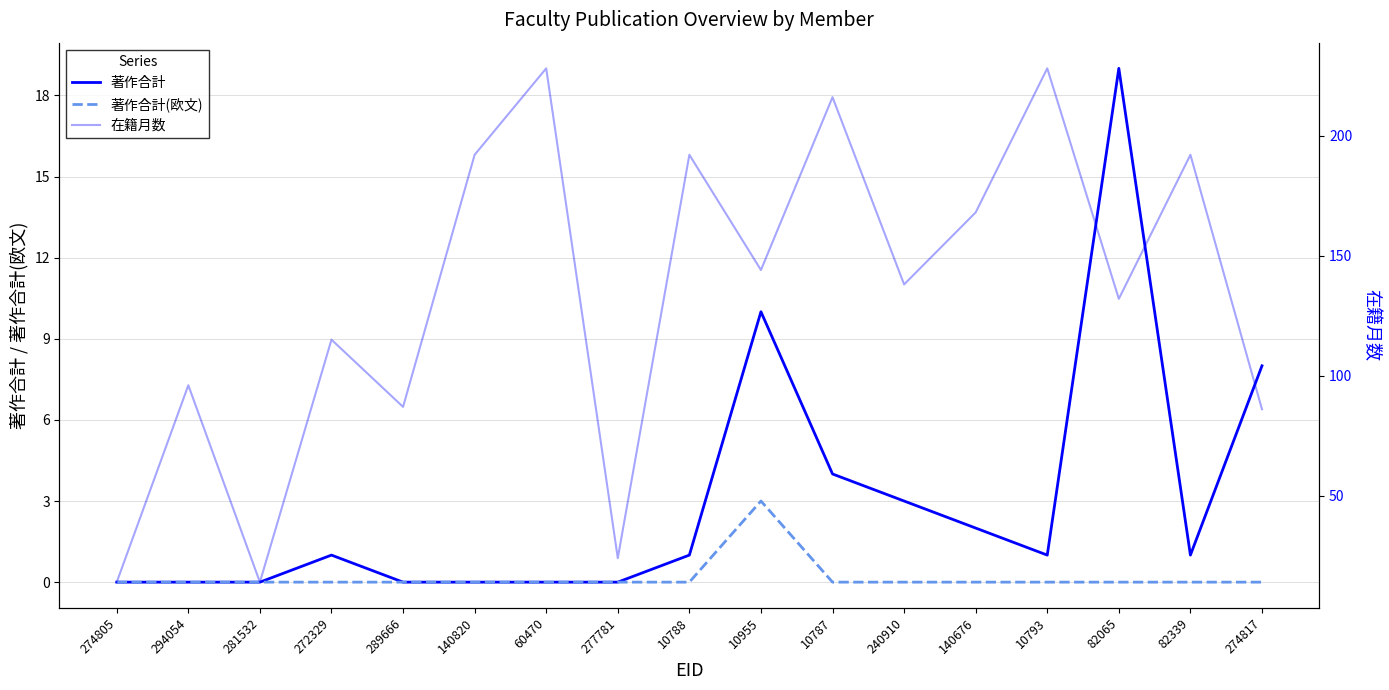

How many data points does each series have?

17